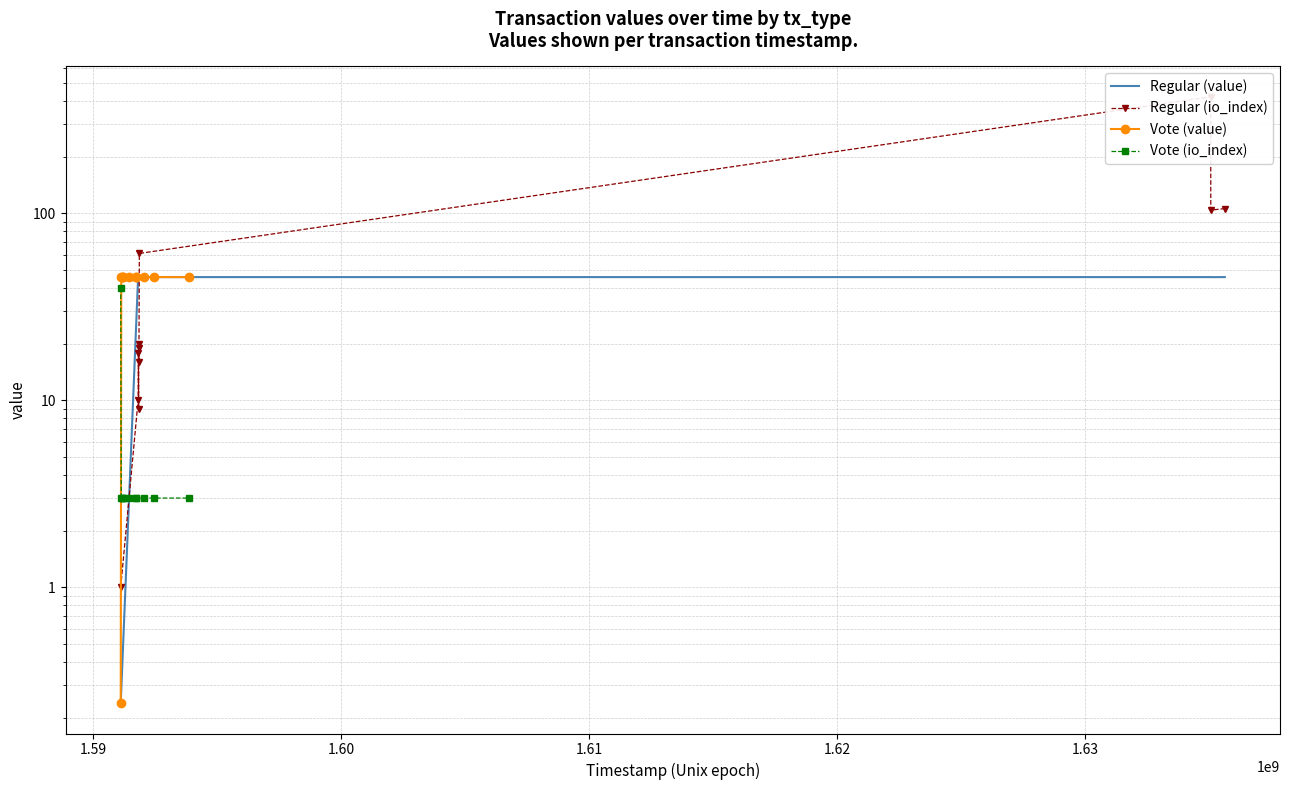

In Regular (io_index), how many points are lower than both neighbors (excluding endpoints)?

3